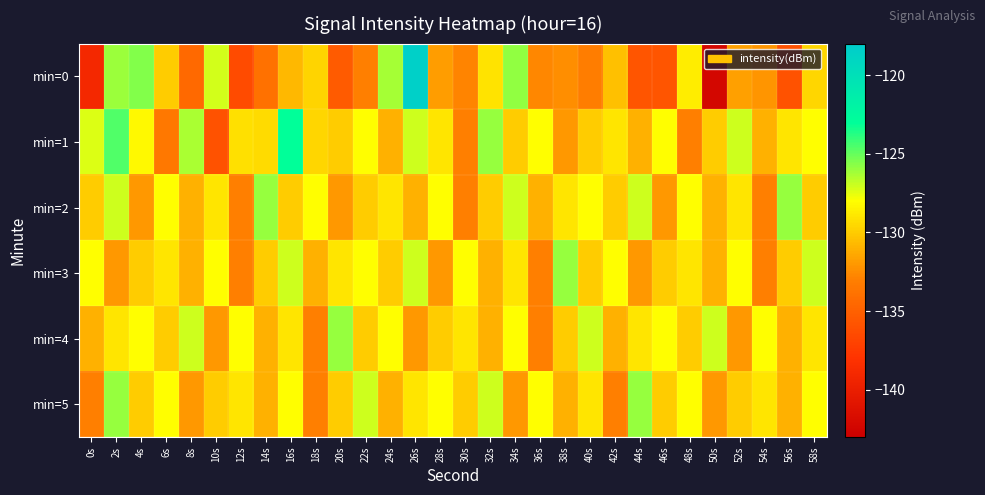

Rank the series by their maximum value, from lowest to highest.

min=2, min=3, min=4, min=5, min=1, min=0